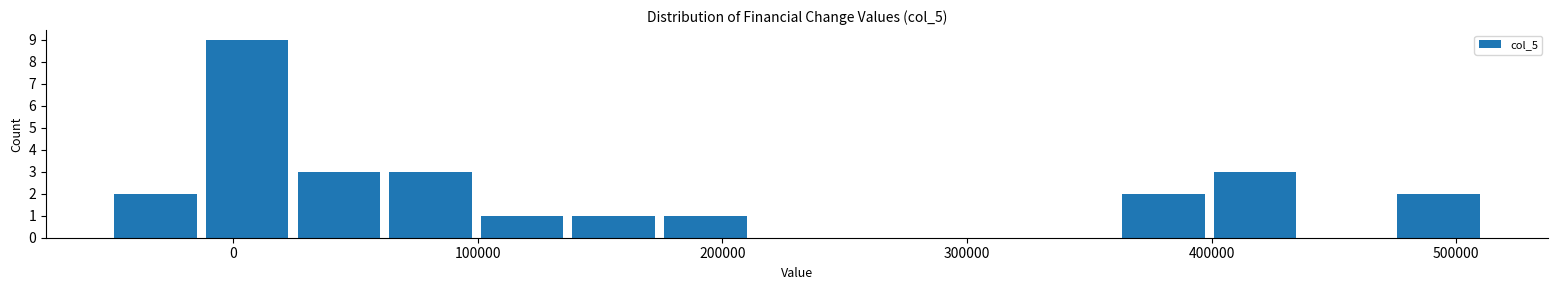

Around what value on the x-axis is the tallest bar? Give the approximate position of its centre, as read against the axis.

10000